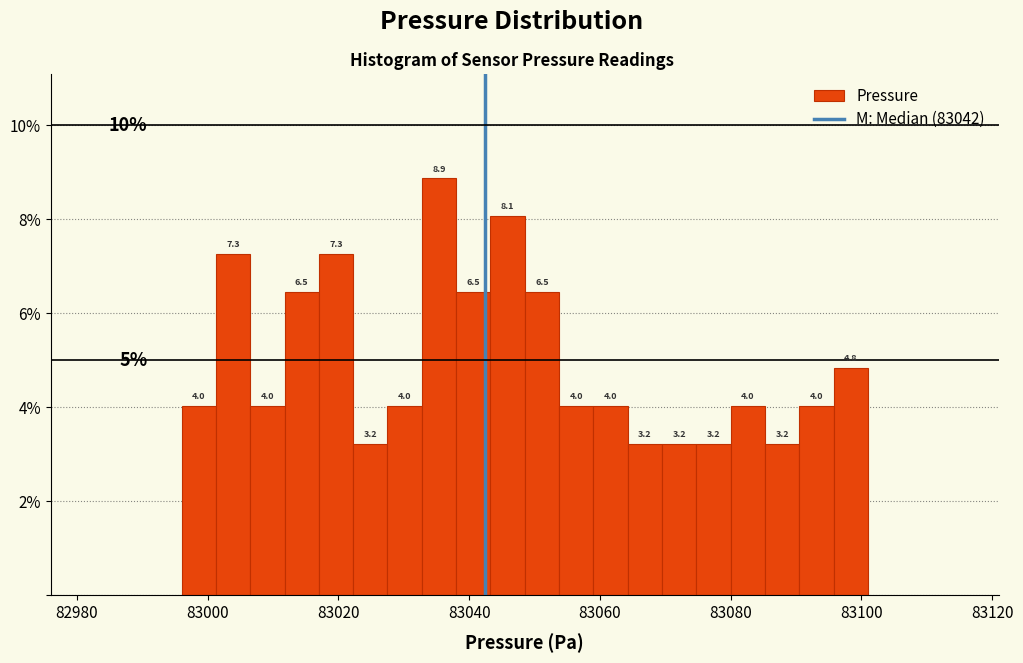

Around what value on the x-axis is the tallest bar? Give the approximate position of its centre, as read against the axis.

83036